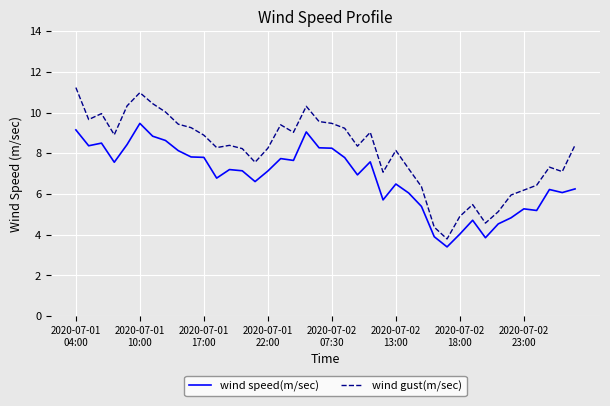

What is the difference between the maximum and minimum values in the wind speed(m/sec) series?

6.1